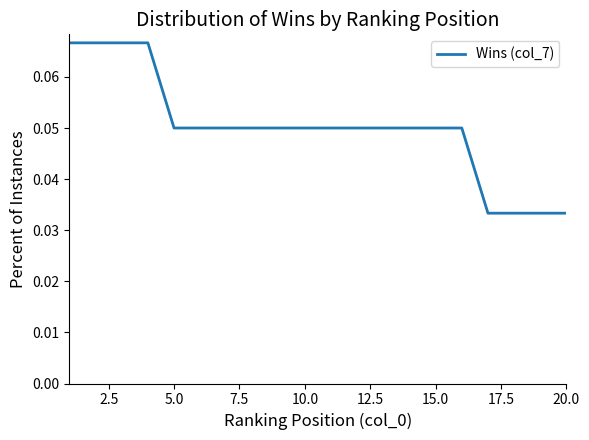

True or false: there are more than 1 points higher than both neighbors.

False